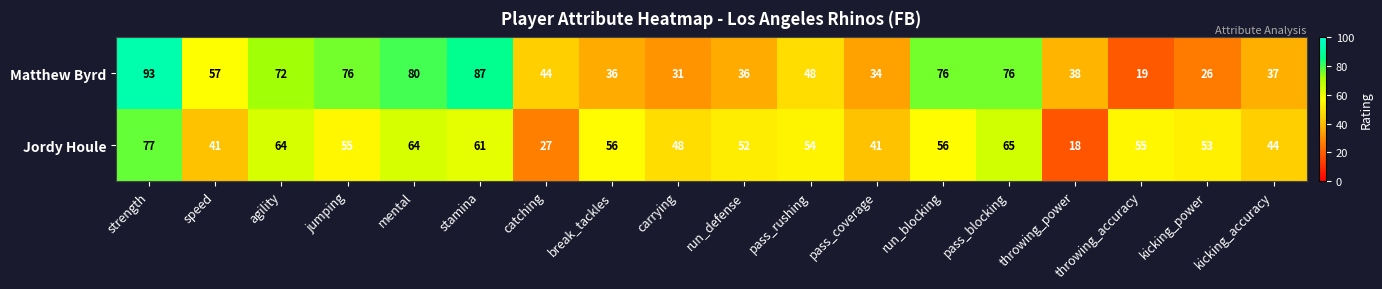

Where does the Jordy Houle series first go above 55?

strength